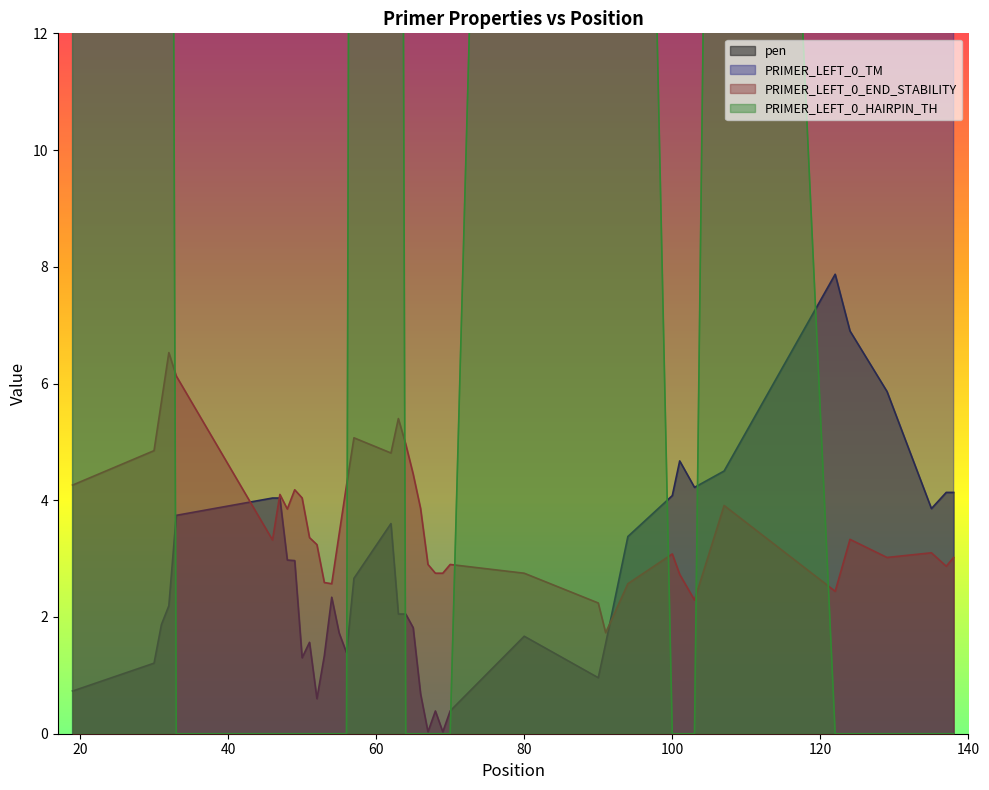

What is the highest value of the pen series?

7.9